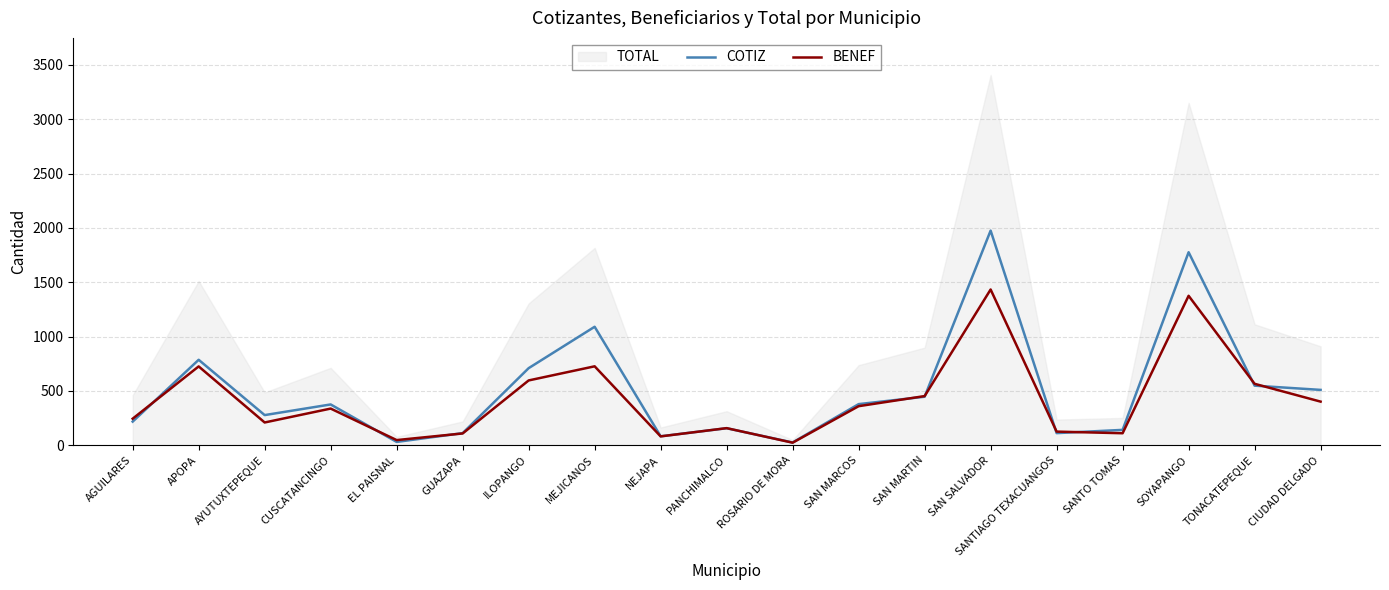

What is the average value of the COTIZ series?

513